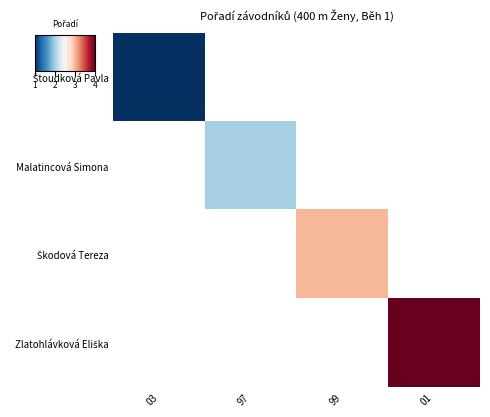

Is the value of Škodová Tereza at 03 greater than the value of Malatincová Simona at 03?

No